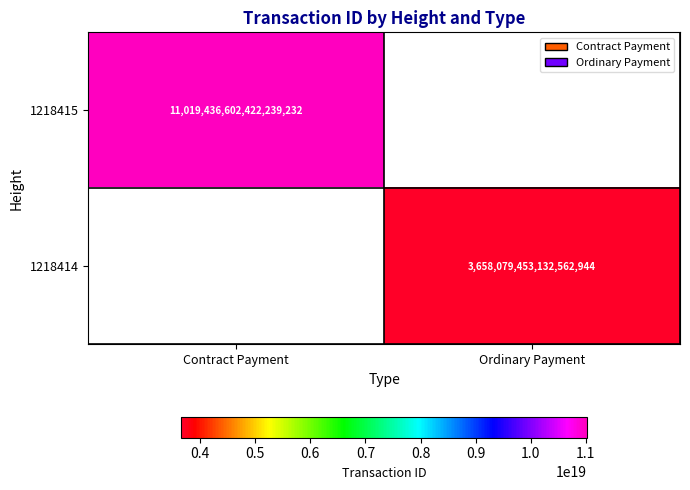

At how many categories does at least one series exceed 8925588821034426368?

1